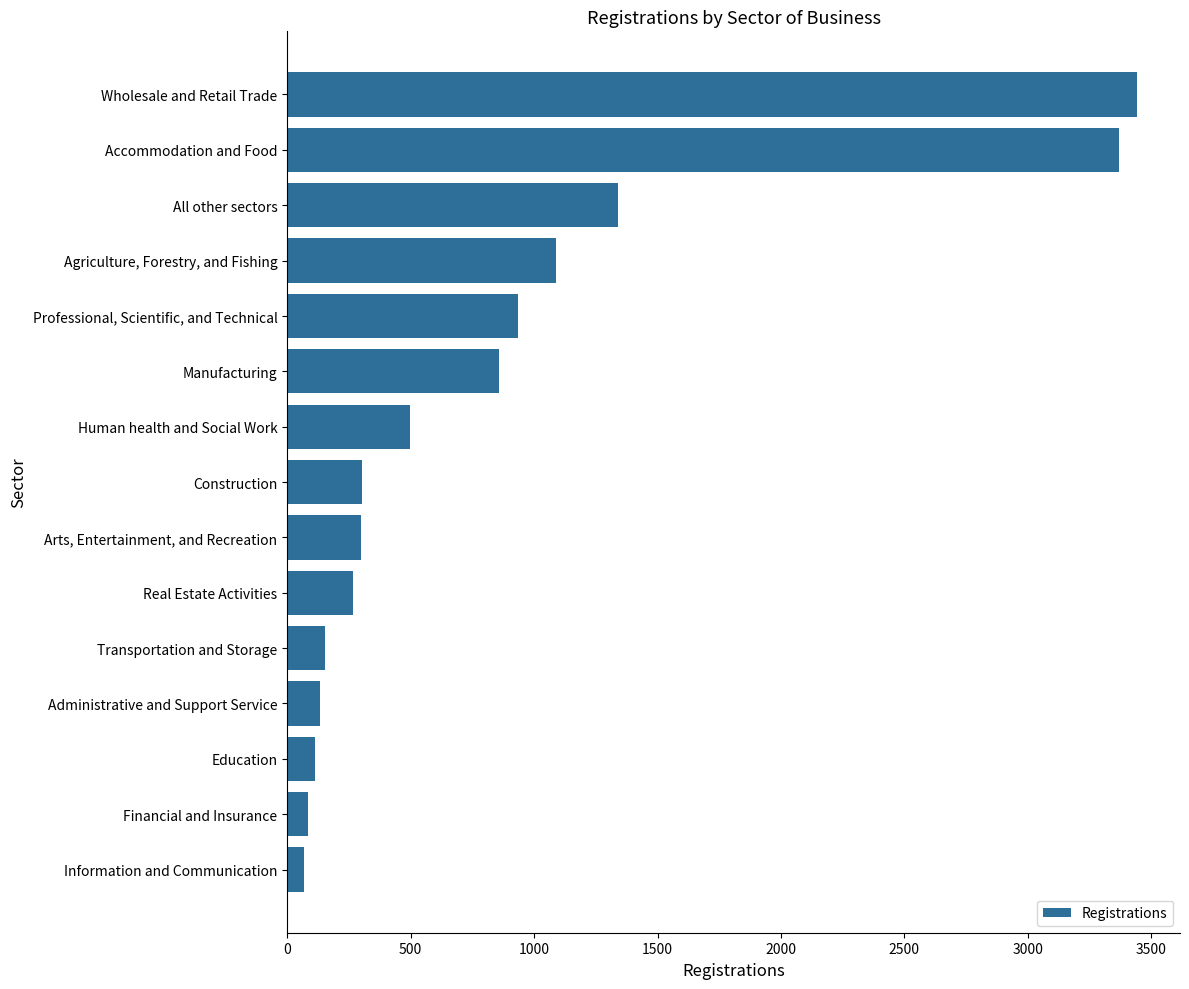

What is the ratio of the value at Agriculture, Forestry, and Fishing to the value at All other sectors?

0.8